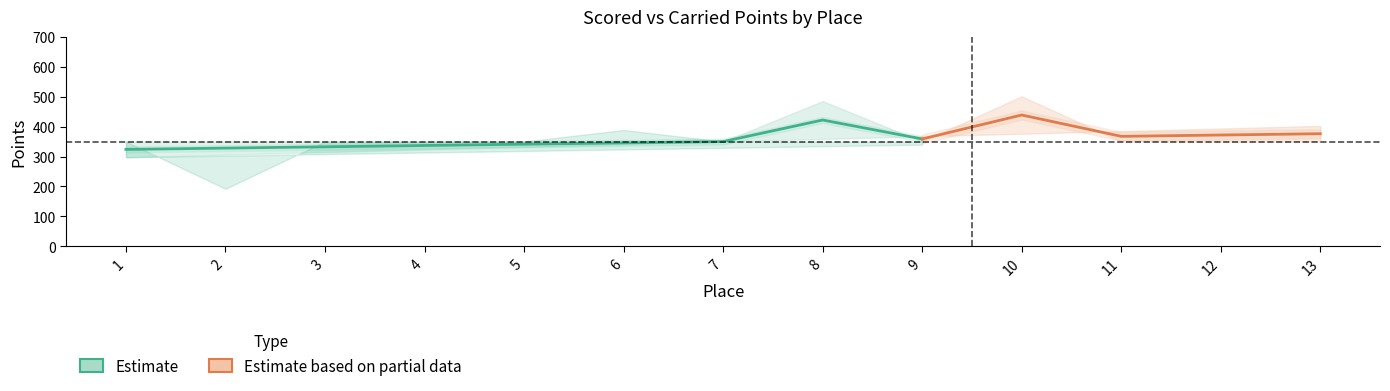

How many lines are shown in the chart?

4